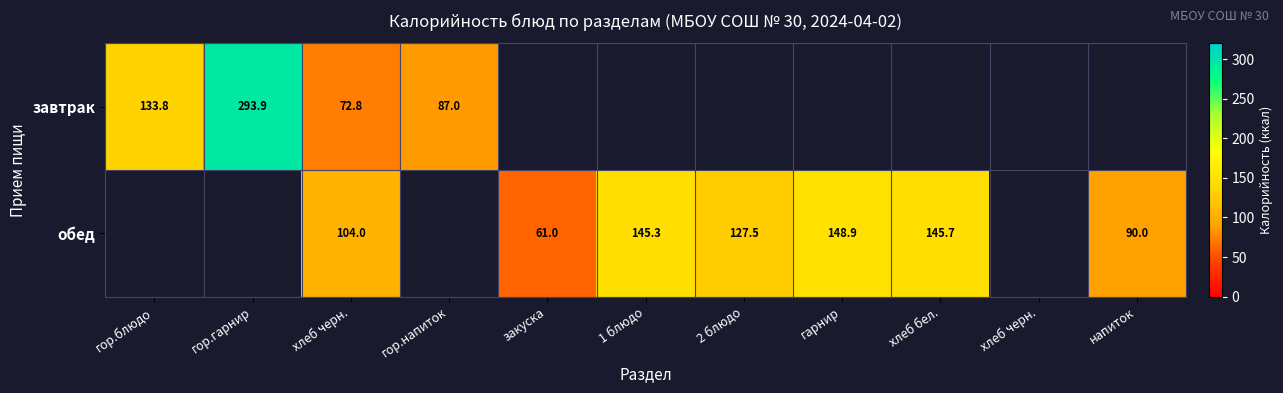

Is the value of обед at хлеб черн. greater than the value of завтрак at хлеб бел.?

No